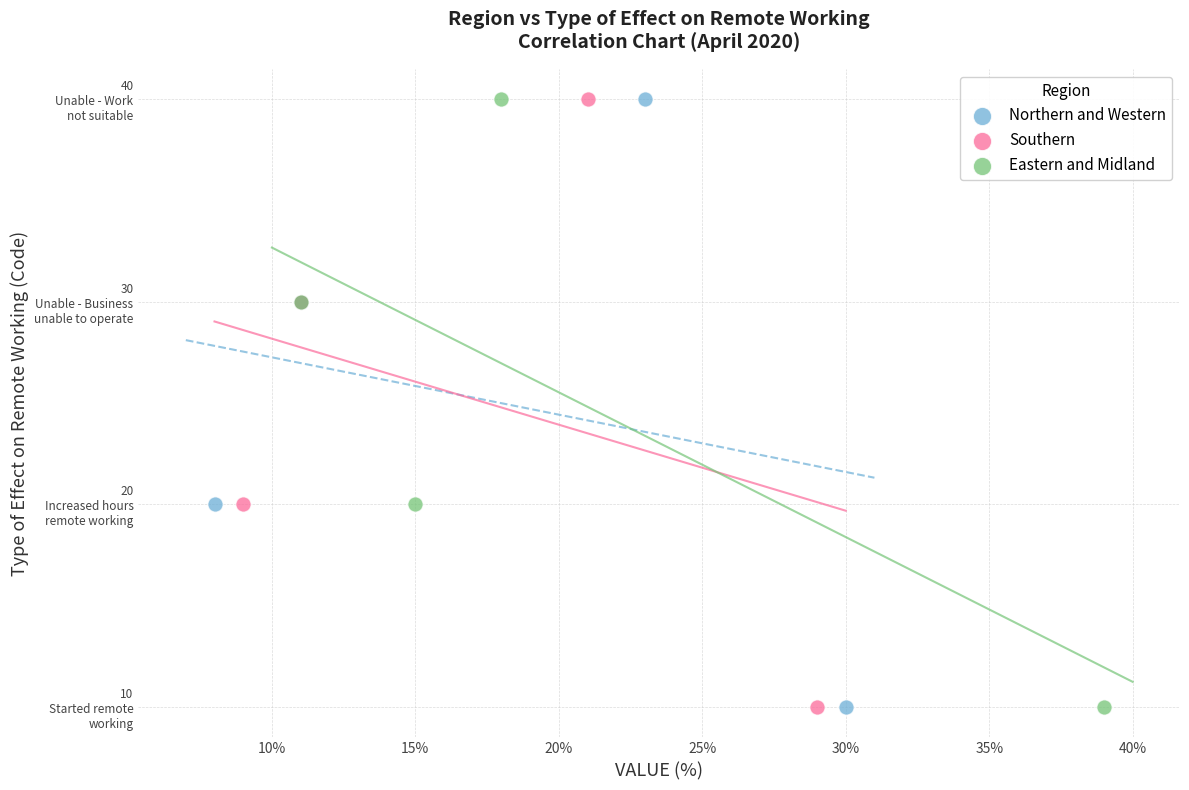

What are all the series names shown in the legend?

Northern and Western, Southern, Eastern and Midland